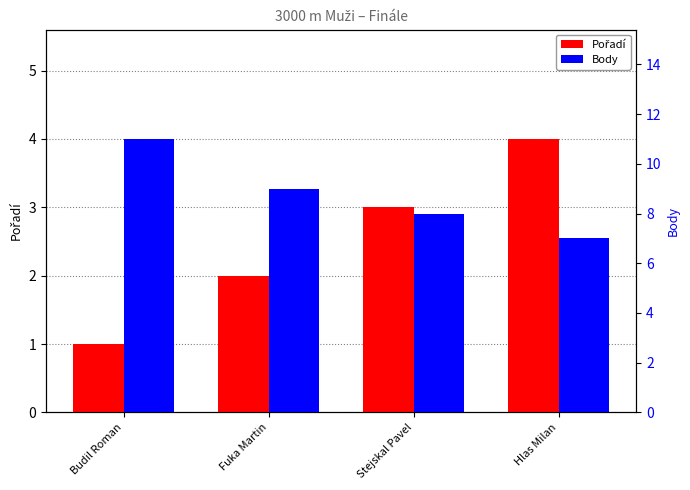

Which category has the lowest value in the Pořadí series?

Budil Roman